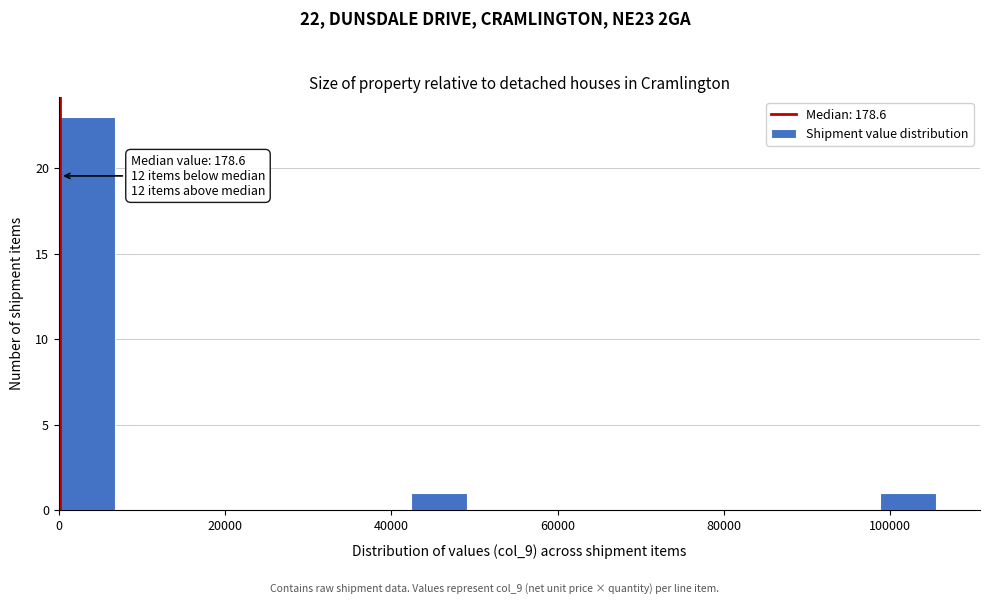

Read against the x-axis, roughly where is the centre of the tallest bar?

4000